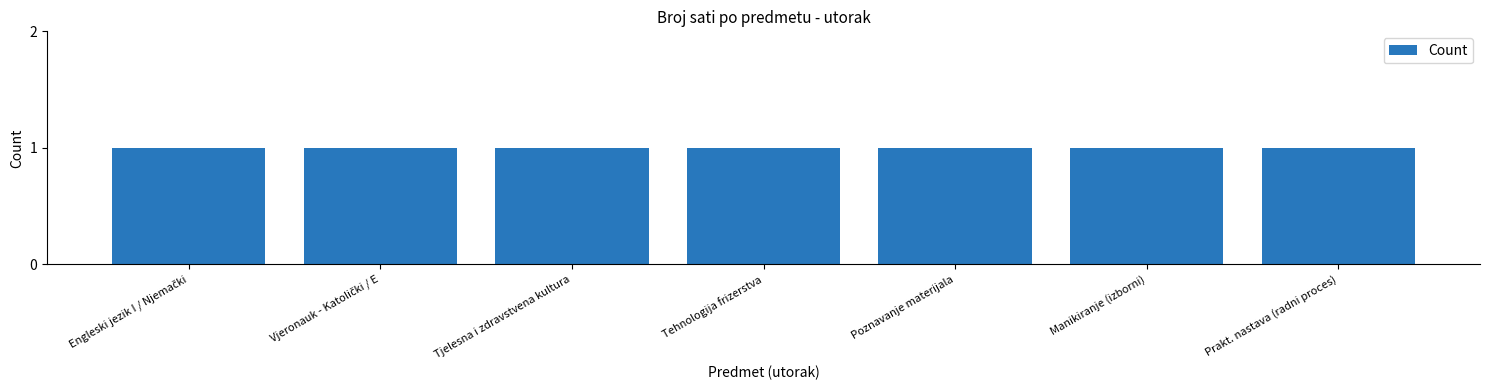

True or false: the data shows 1 at Praktična nastava u radnom procesu.

True